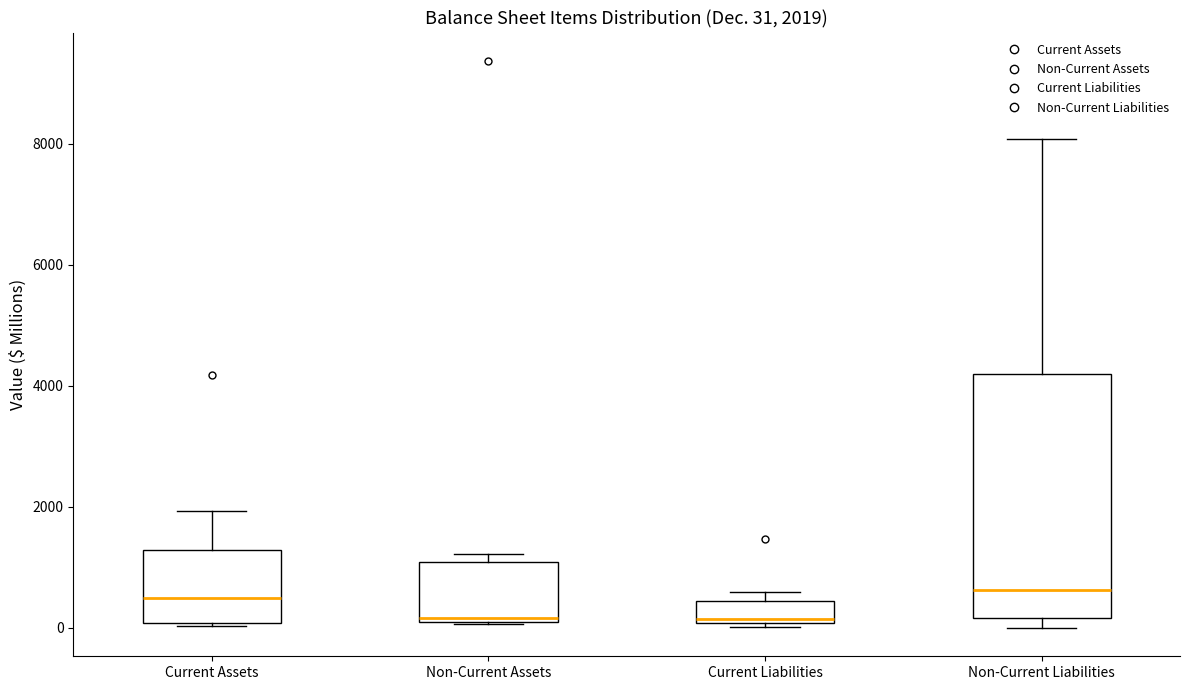

Which box is the tallest, from its lower edge to its upper edge?

Non-Current Liabilities